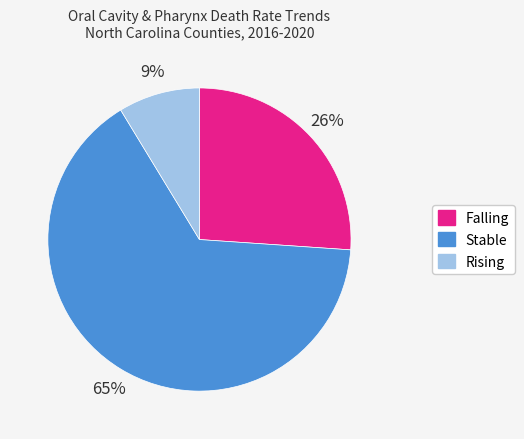

True or false: Rising accounts for 2% of the total.

False